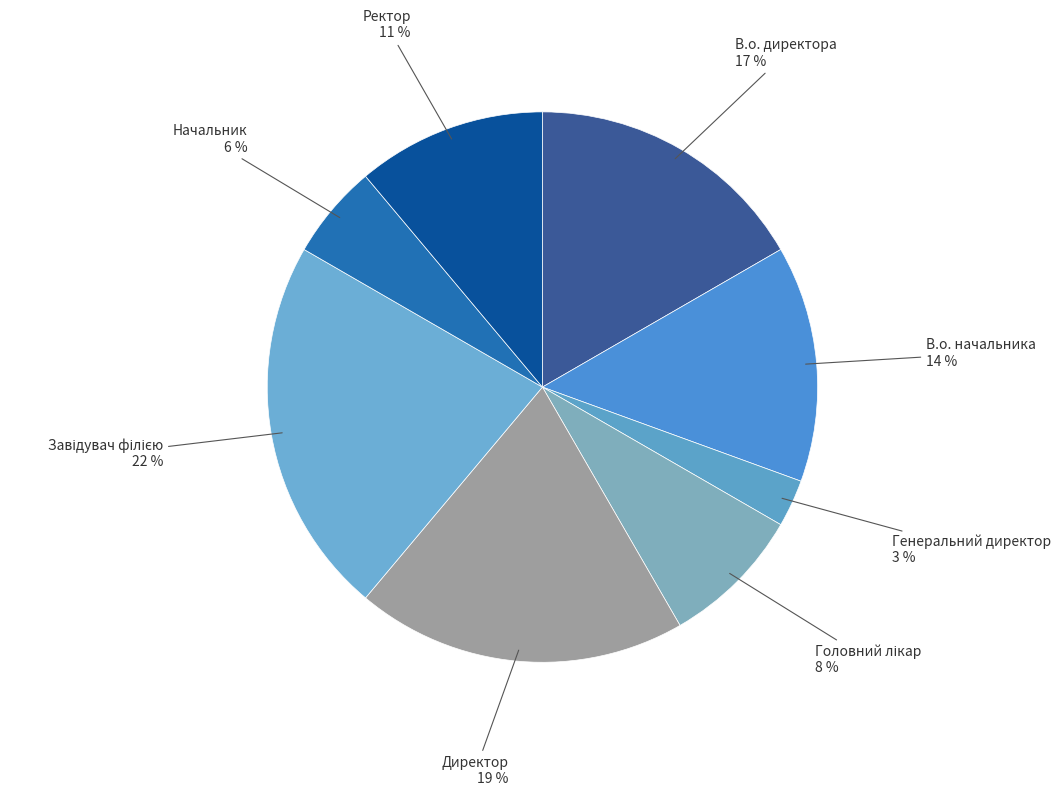

How many slices are in this pie chart?

8